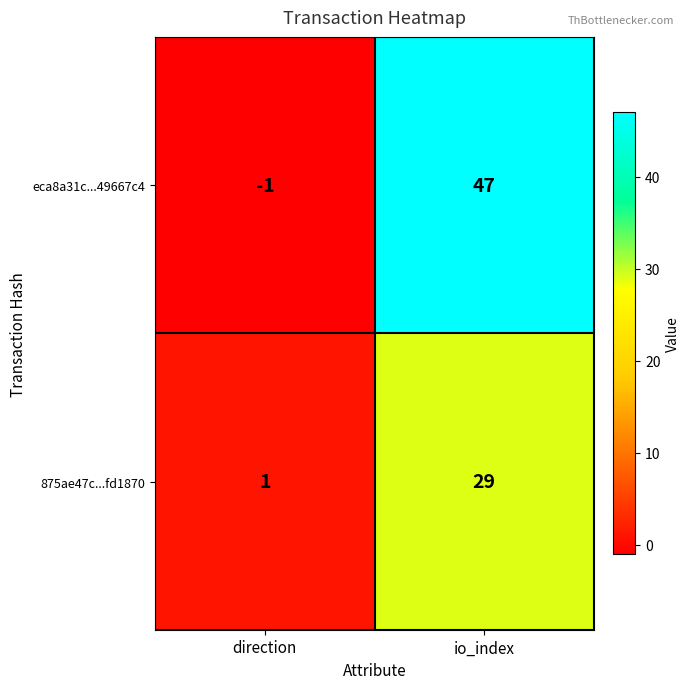

What is the difference between the maximum and minimum values in the 875ae47c...fd1870 series?

28